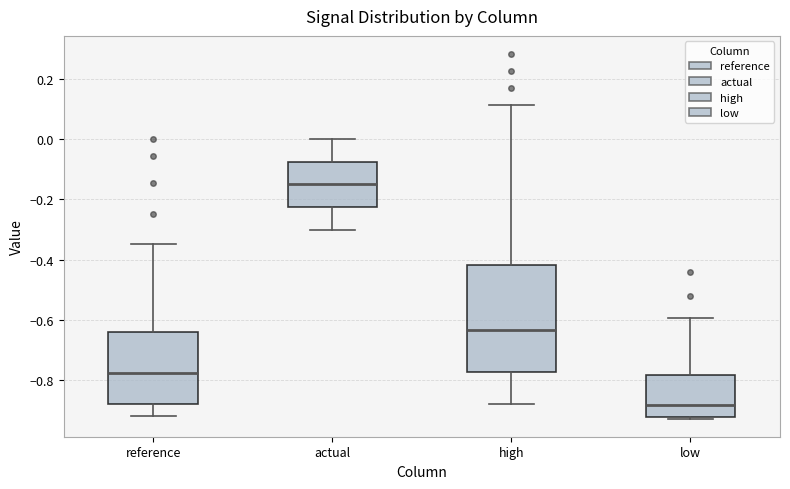

Comparing the boxes themselves (not the whiskers), which one is the tallest?

high